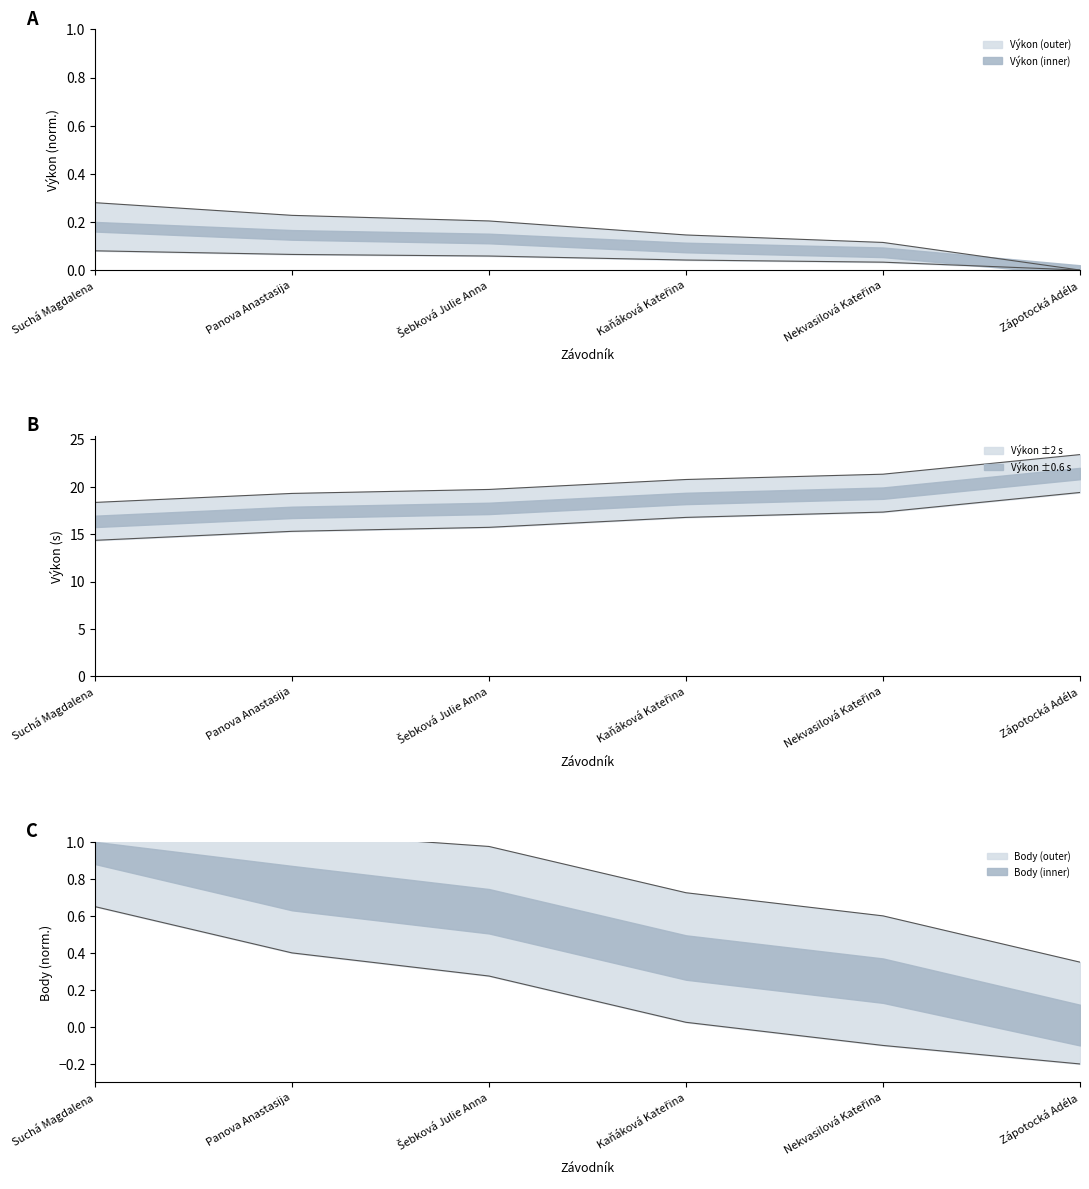

What is the label of the 3rd point from the right?

Kaňáková Kateřina